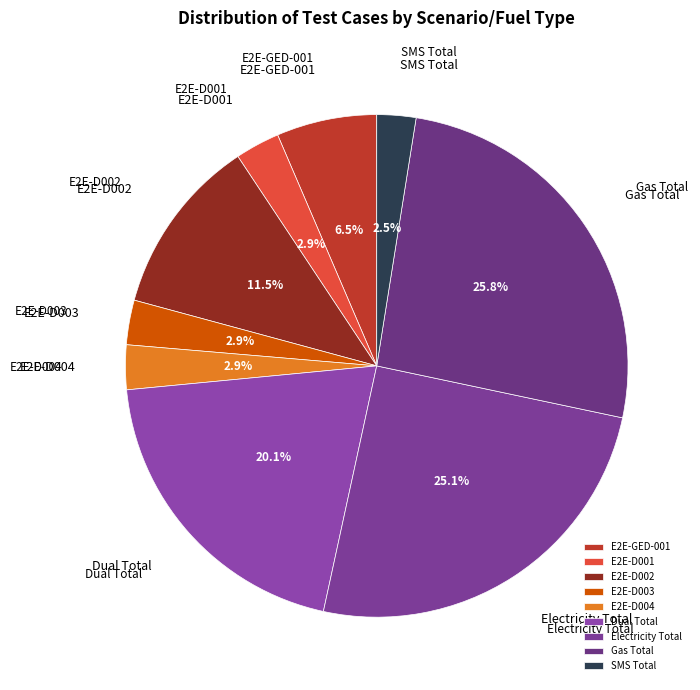

How many segments does this pie chart have?

9